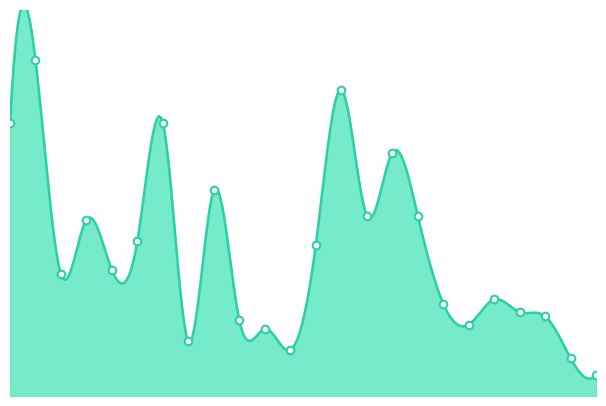

Approximately how many times larger is the value at 21 compared to 7?

0.3